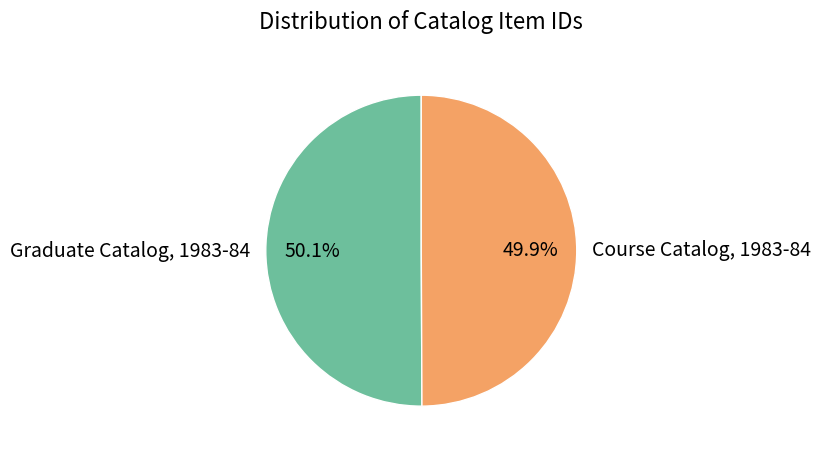

What is the ratio of the value at Graduate Catalog, 1983-84 to the value at Course Catalog, 1983-84?

1.0